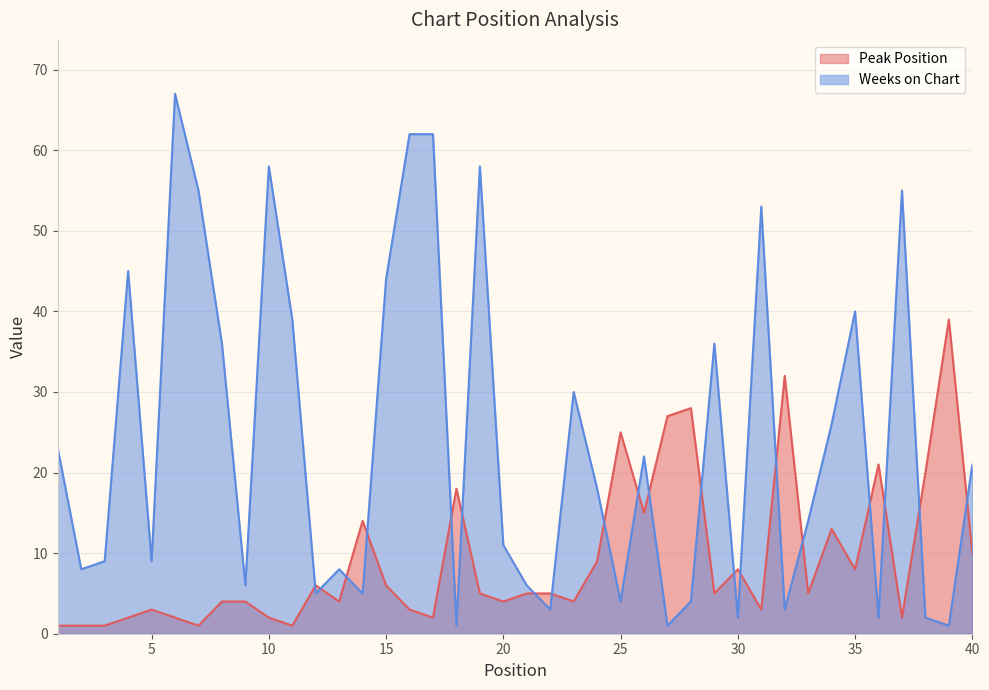

List the labels in order of Weeks on Chart value, smallest first.

18, 27, 39, 30, 36, 38, 22, 32, 25, 28, 12, 14, 9, 21, 2, 13, 3, 5, 20, 33, 24, 40, 26, 1, 34, 23, 8, 29, 11, 35, 15, 4, 31, 7, 37, 10, 19, 16, 17, 6